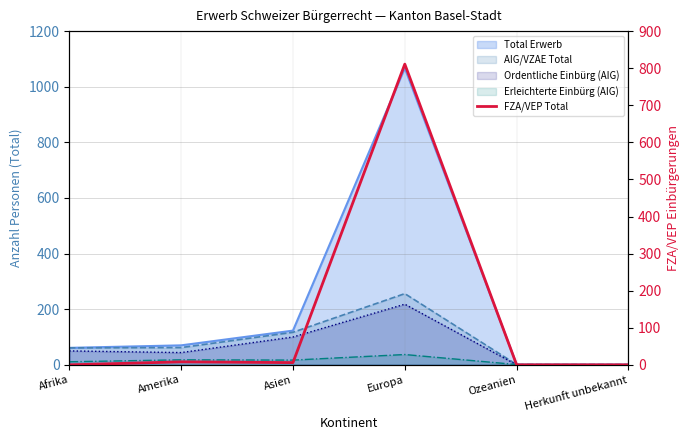

Reading left to right, what are all the values shown in this chart?

Afrika=0	Amerika=8	Asien=6	Europa=811	Ozeanien=0	Herkunft unbekannt=0